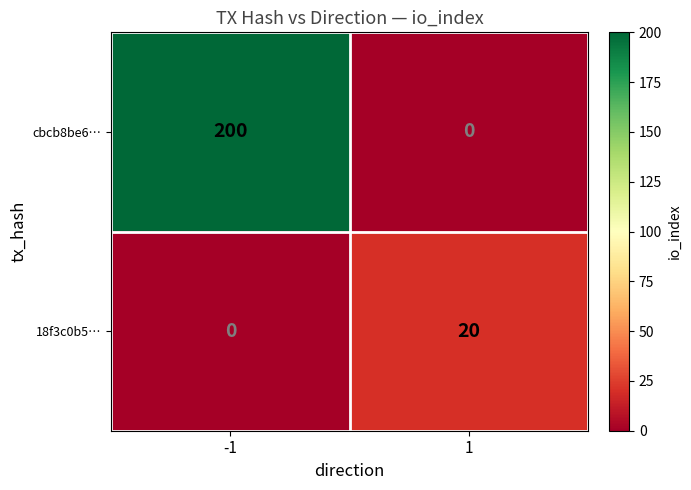

What is the total value across all series at 1?

20